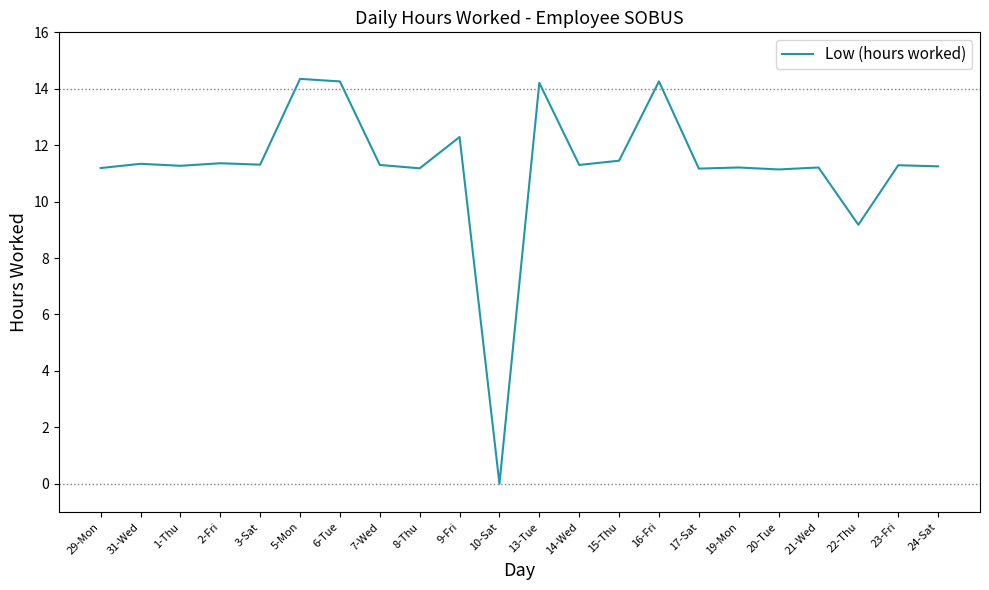

What is the sum of the values at 14-Wed and 7-Wed?

22.6